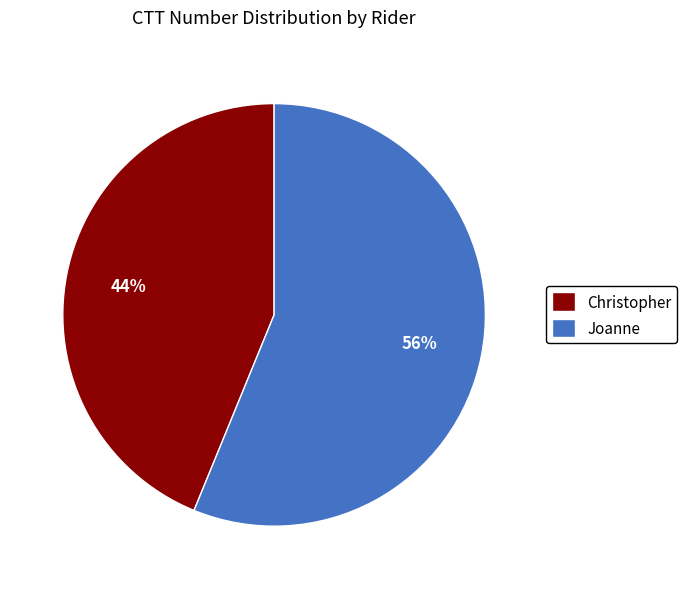

How many slices are in this pie chart?

2